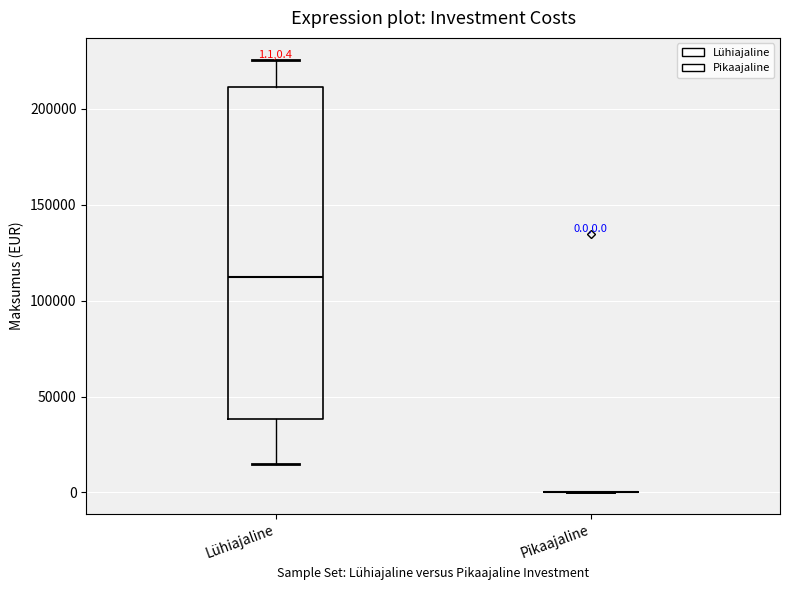

Comparing the boxes themselves (not the whiskers), which one is the tallest?

Lühiajaline